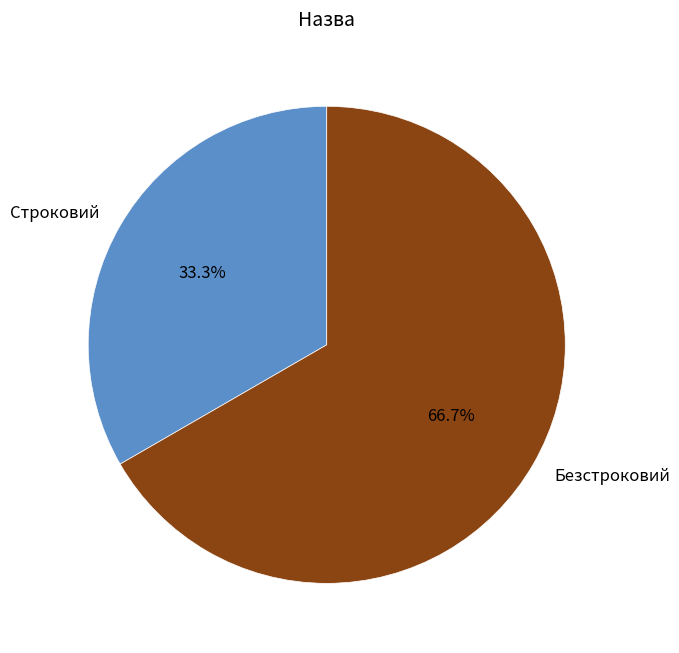

How much of the chart is everything except Безстроковий?

33.3%